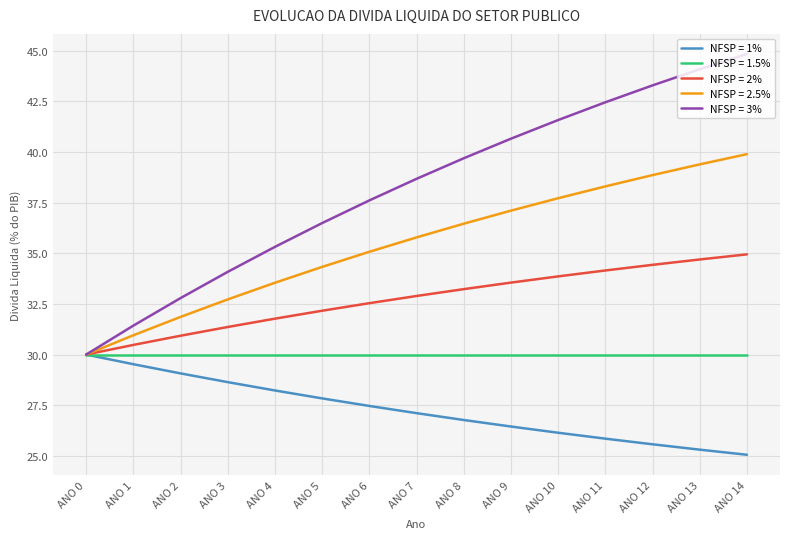

What value does the NFSP = 2.5% series have at ANO 12?

38.9